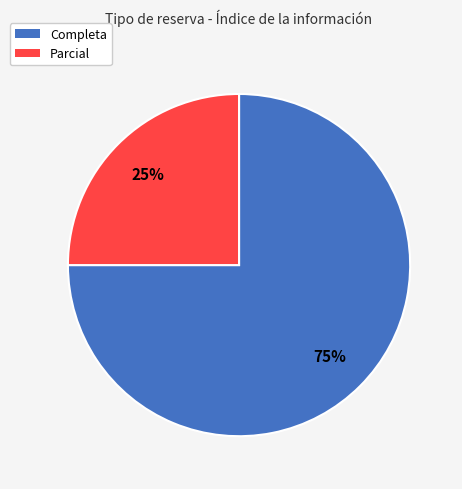

To the nearest percent, what is the difference between the Parcial and Completa slice percentages?

50%